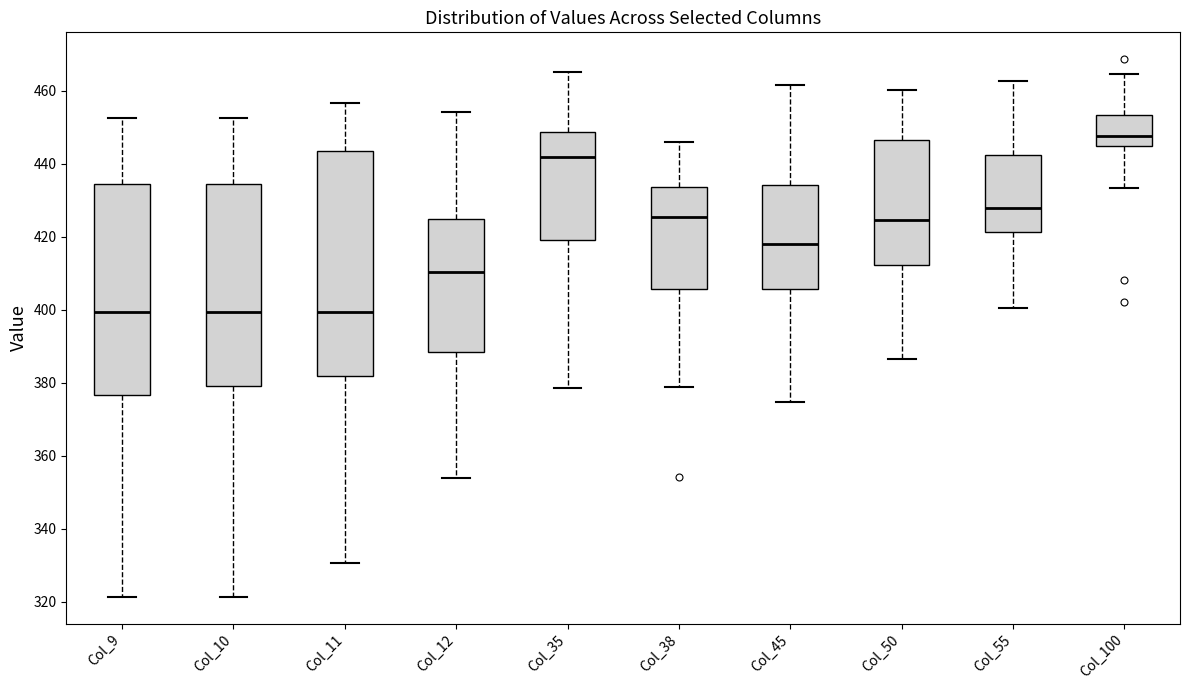

Which box has the highest median line?

Col_100